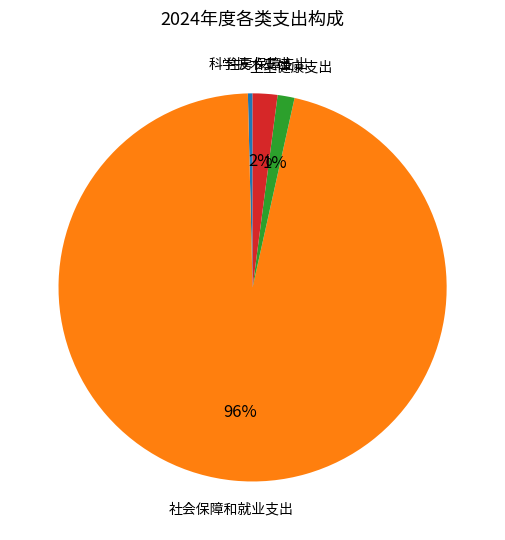

To the nearest percent, what is the average slice percentage?

25%